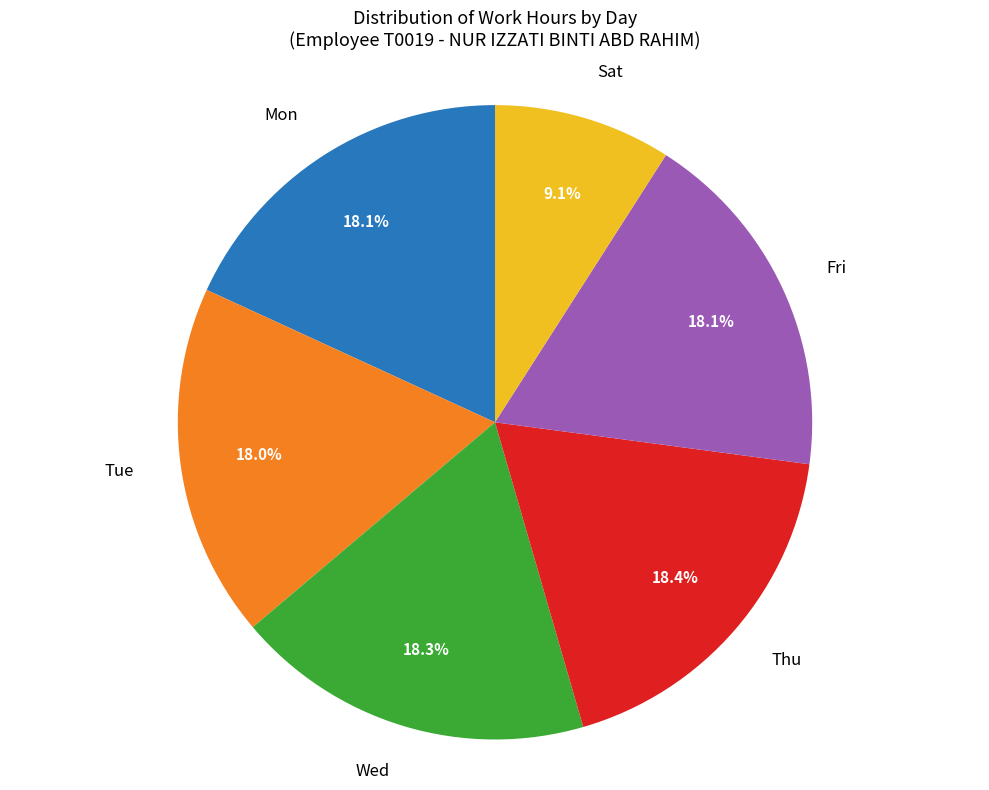

How many segments does this pie chart have?

6